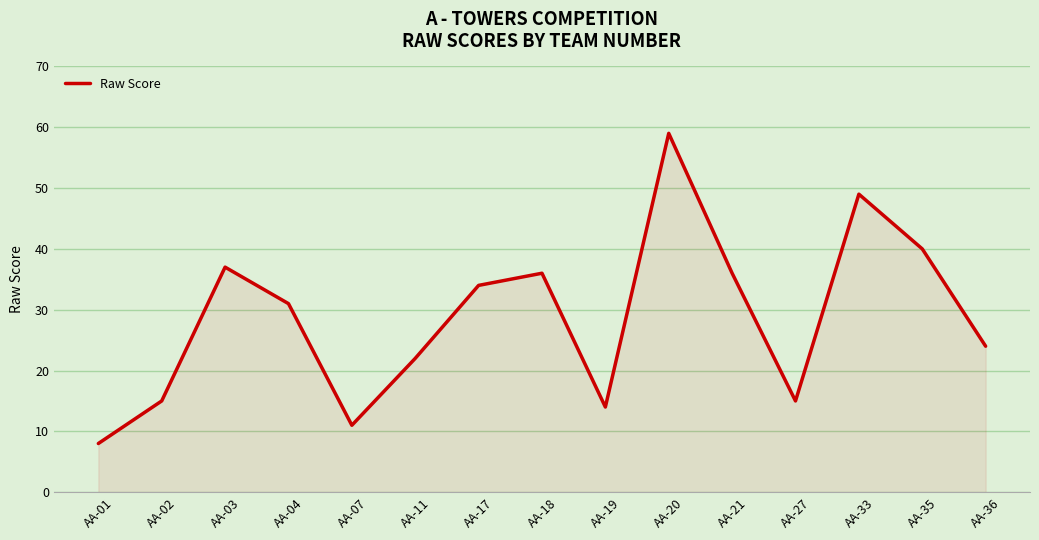

Is it true that the value at AA-03 is 37?

True